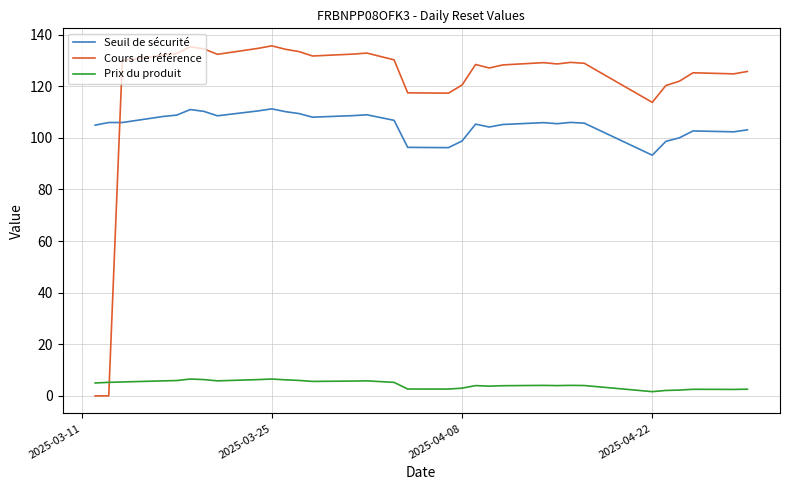

List the series in order of their peak value, lowest first.

Prix du produit, Seuil de sécurité, Cours de référence